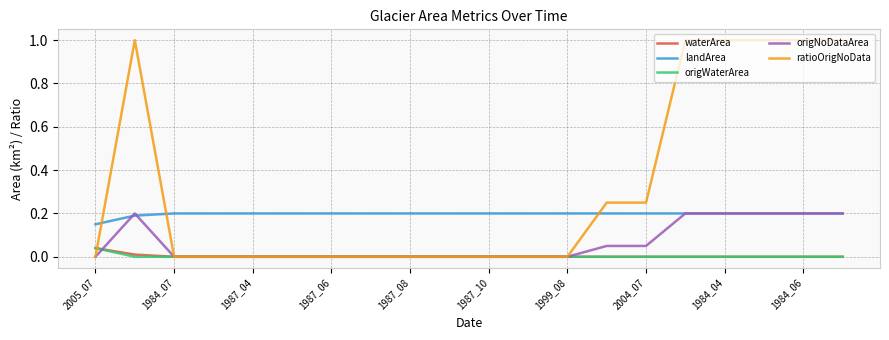

At how many categories does at least one series exceed 0?

20